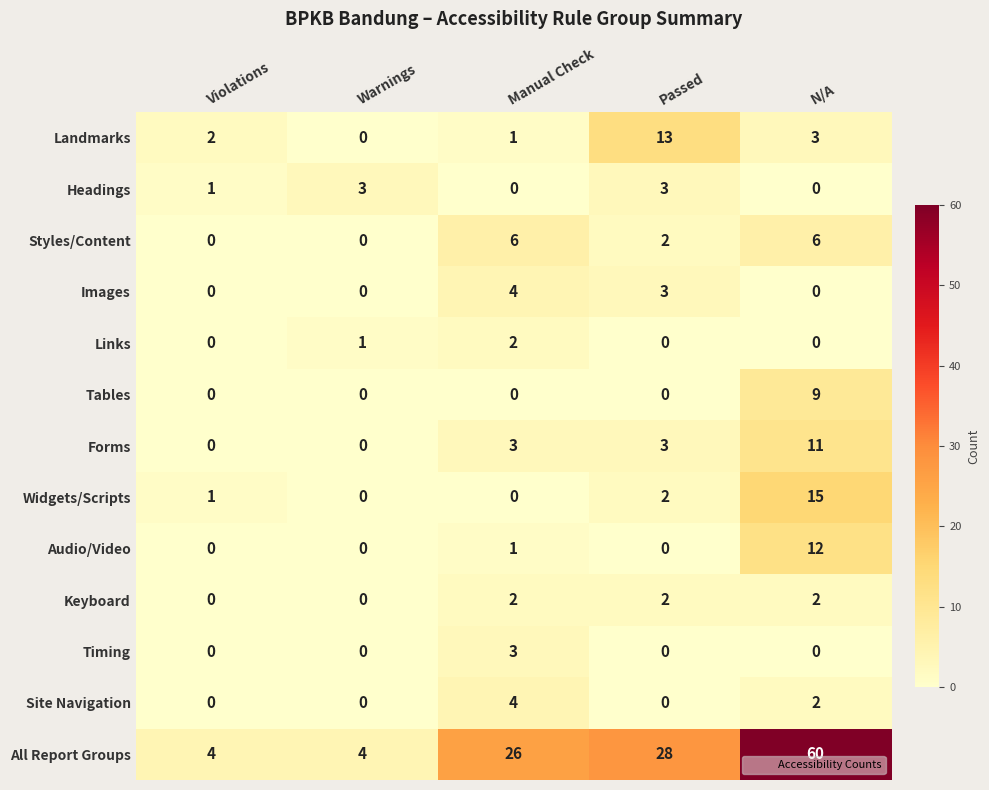

Which label corresponds to the largest value in the chart?

N/A